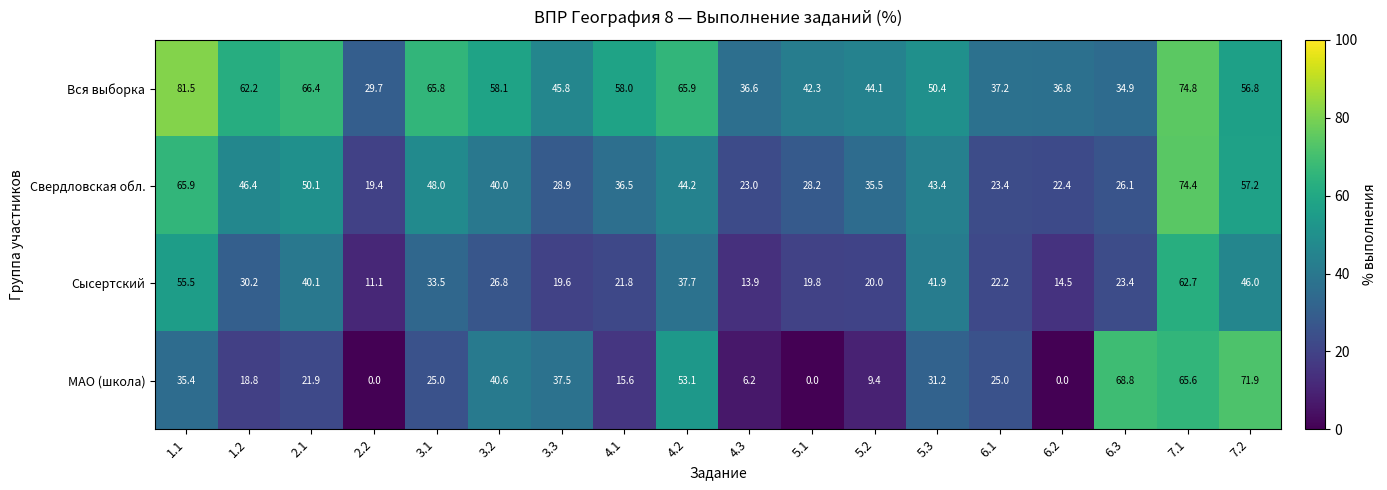

At 4.3, list the series in order from largest to smallest.

Вся выборка, Свердловская обл., Сысертский, МАО (школа)